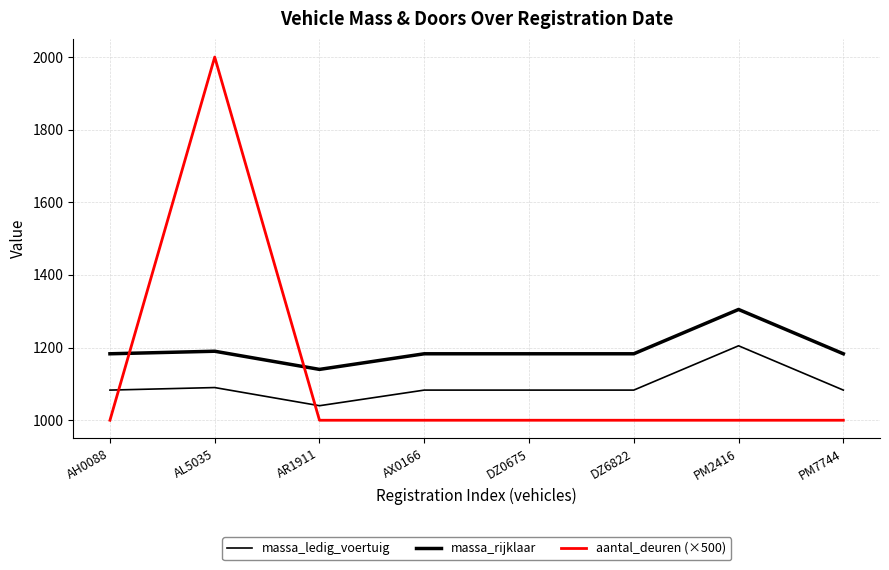

Is the value of massa_ledig_voertuig at AR1911 greater than the value of aantal_deuren (×500) at AR1911?

Yes